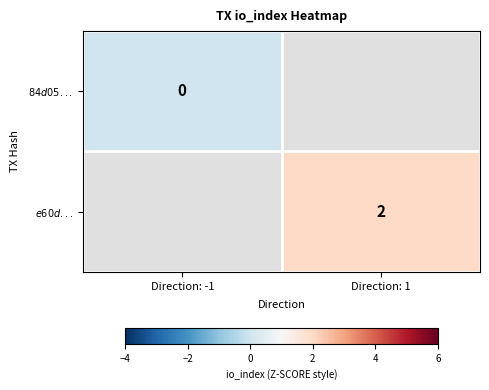

List the labels in order of $84d05...$ value, largest first.

Direction: -1, Direction: 1